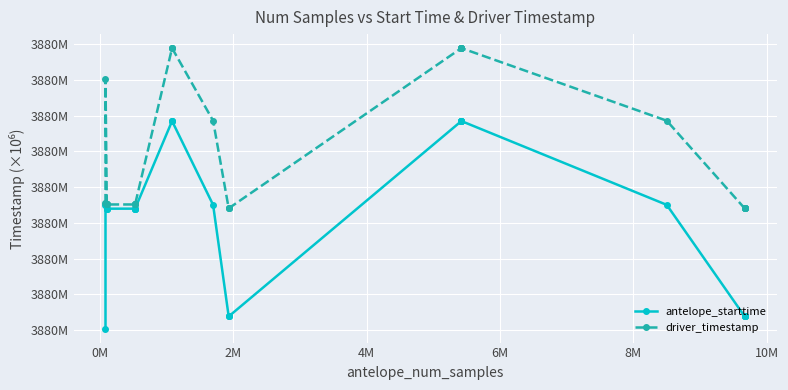

True or false: driver_timestamp and antelope_starttime intersect in this chart.

False